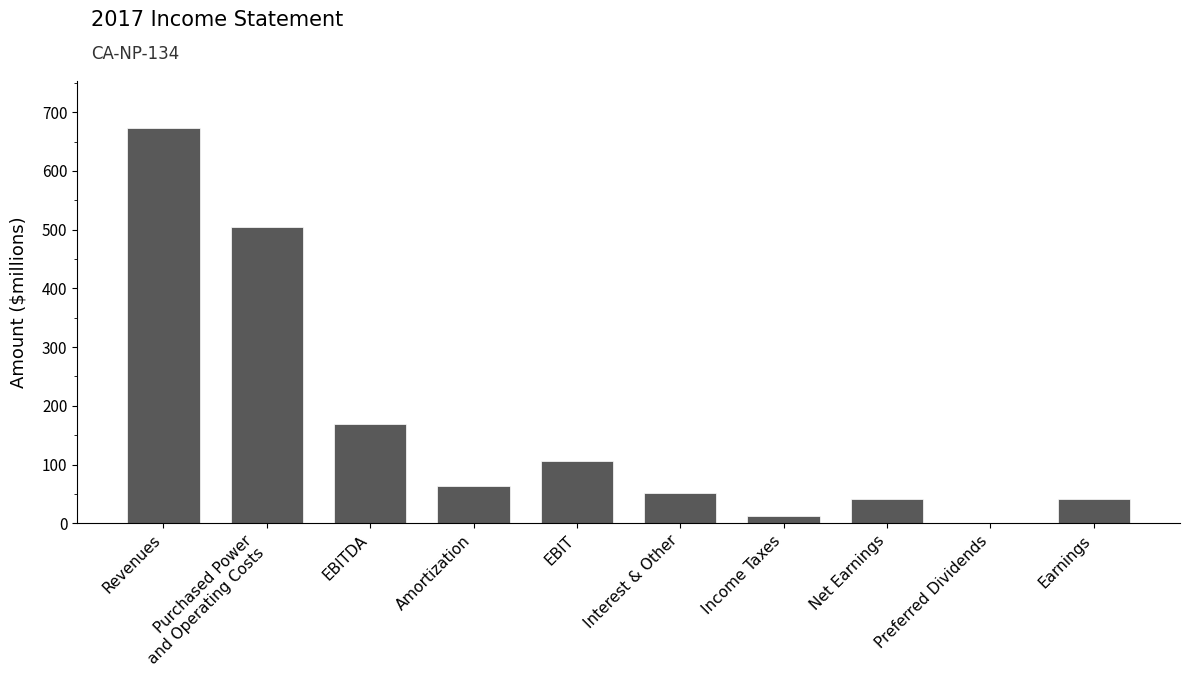

What is the maximum value shown in the chart?

672.4